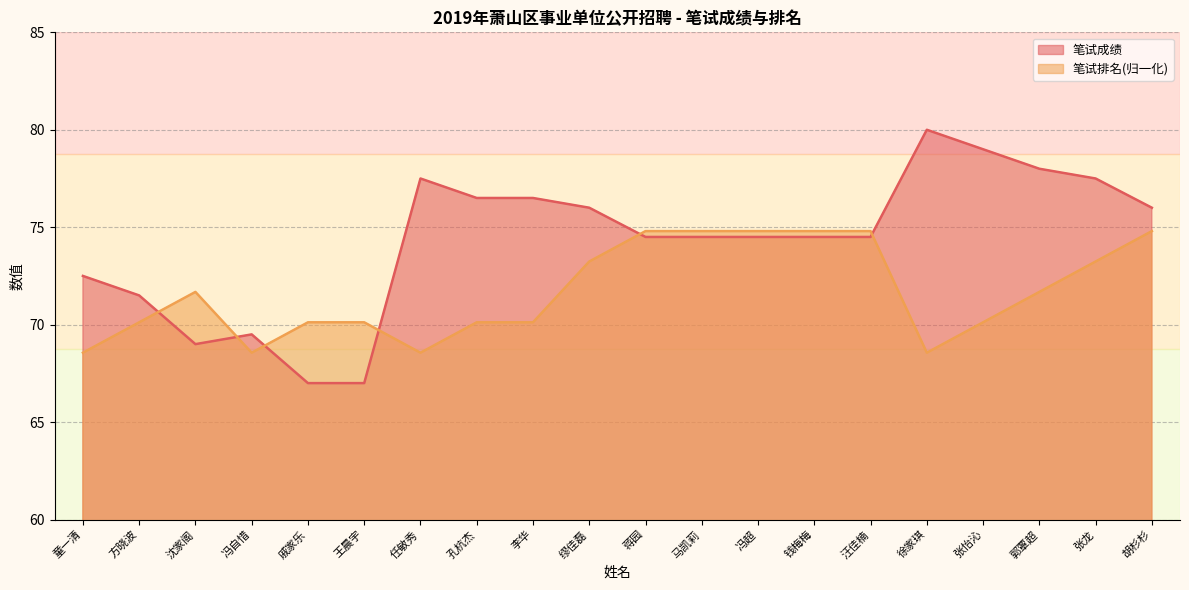

What position from the right is 王晨宇?

15